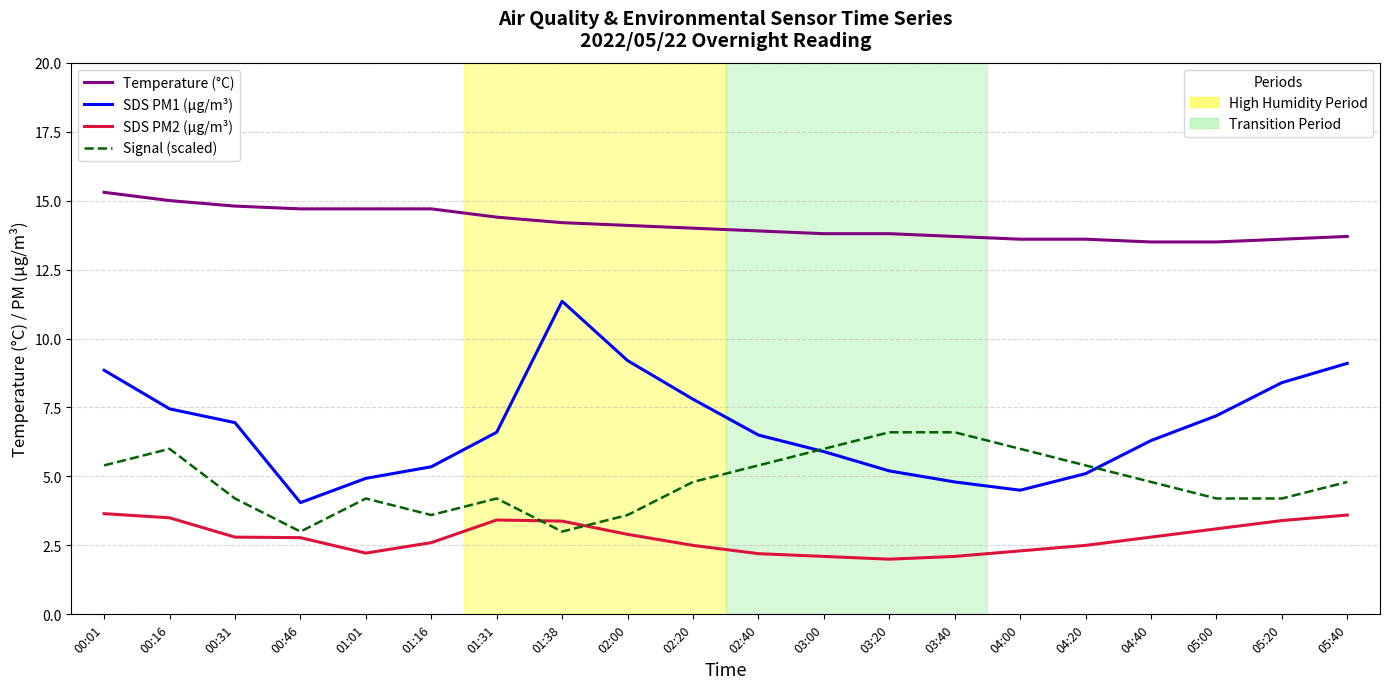

At which category is the sum across all series the highest?

00:01